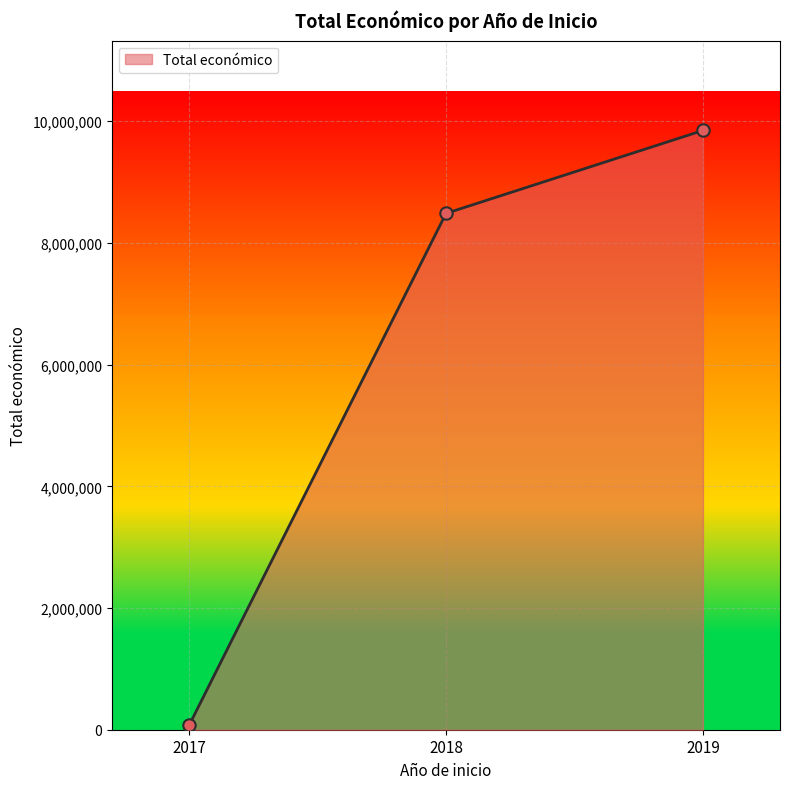

Between 2018 and 2019, which is larger?

2019